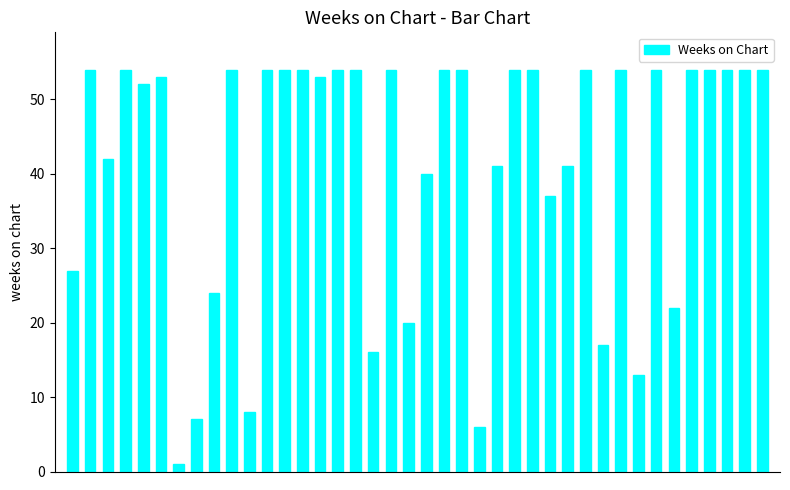

What is the greatest value displayed?

54